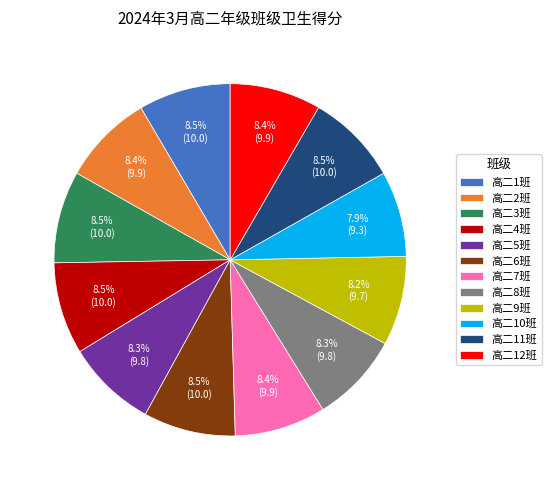

To the nearest percent, what is the difference between the largest and smallest slice percentages?

1%